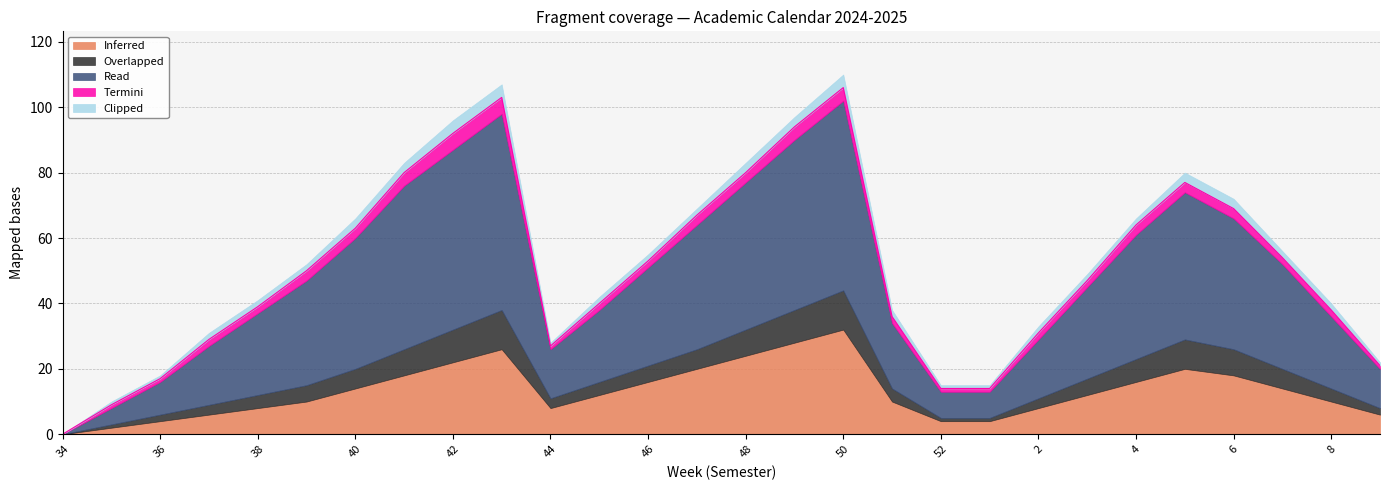

Count the number of data series in this chart.

5